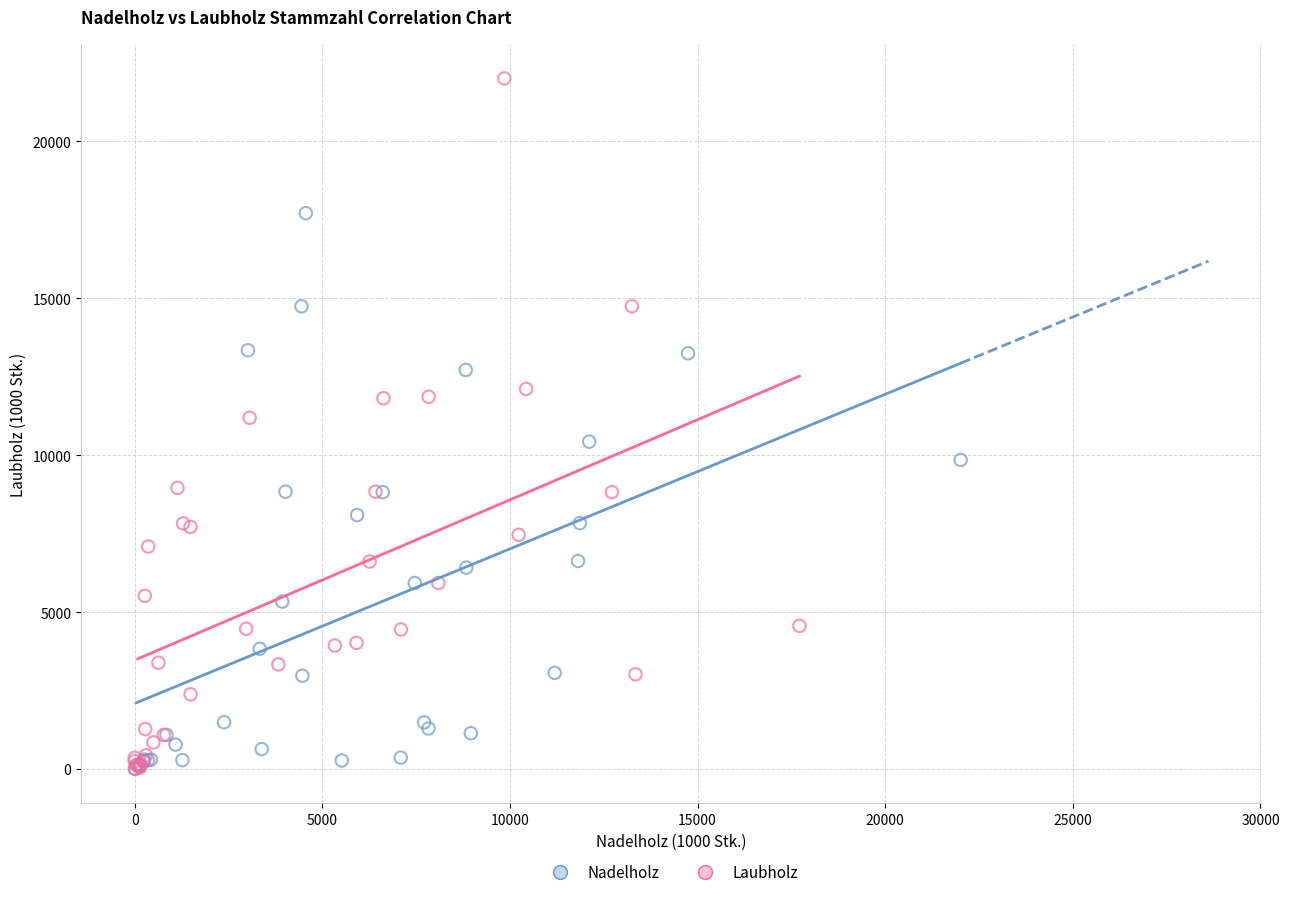

Which series reaches the maximum Y coordinate?

Laubholz